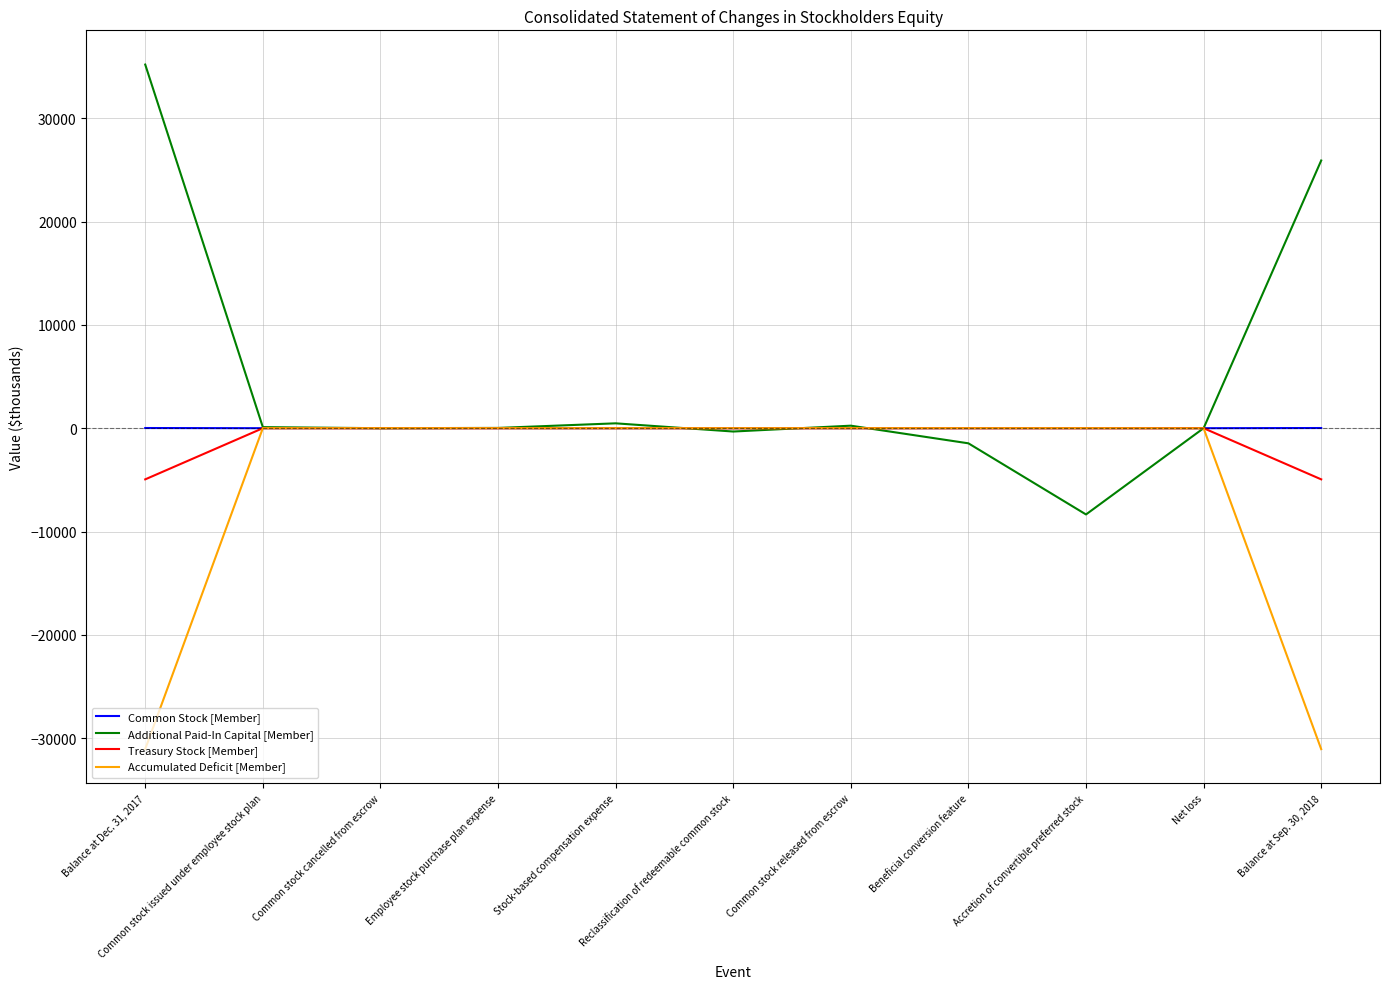

Which series has the largest total across all categories?

Additional Paid-In Capital [Member]